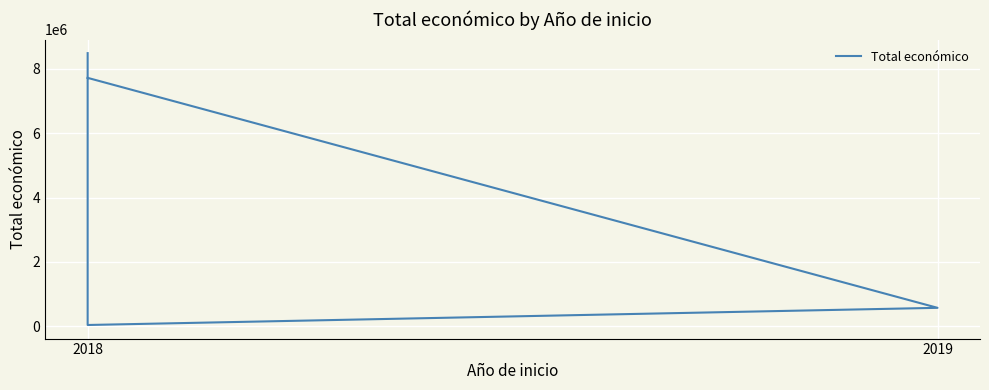

How many categories are shown in the chart?

4